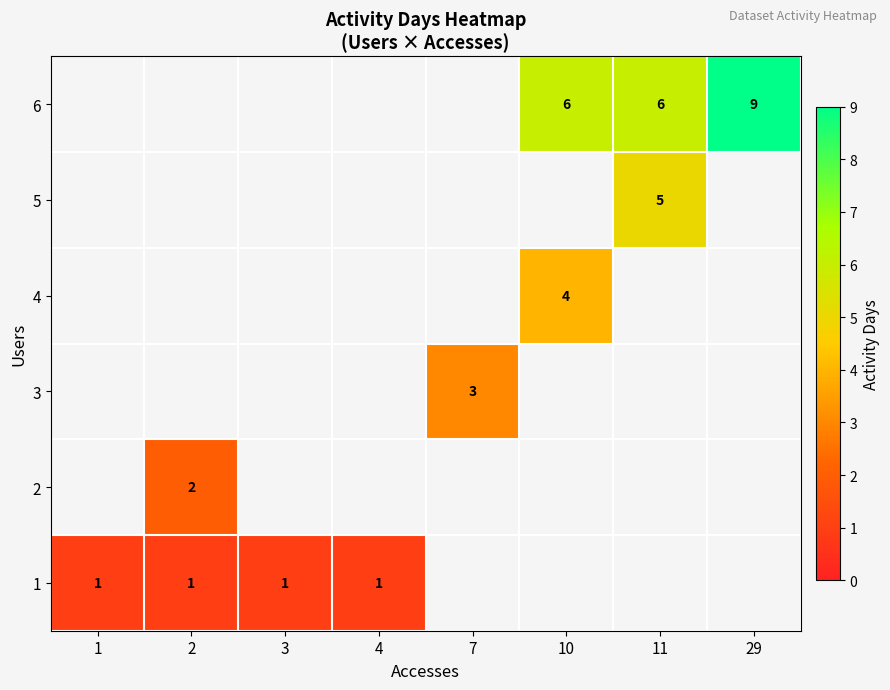

The value of 6 at 29 is 9. True or false?

True